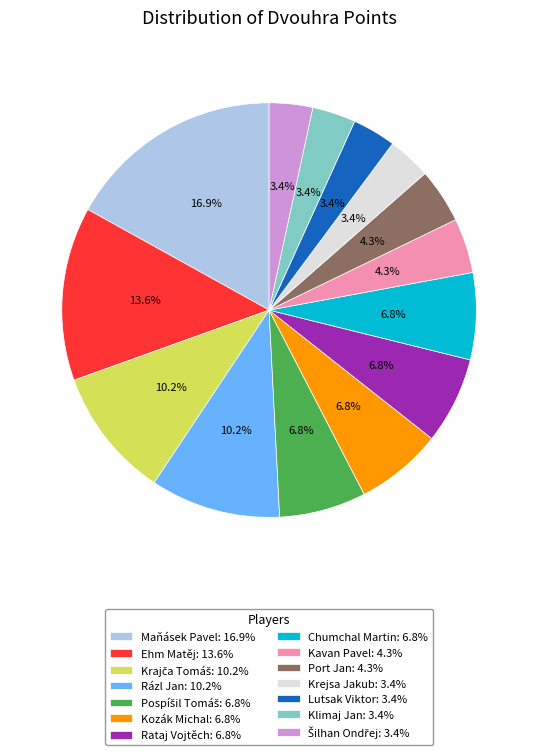

Is Lutsak Viktor the majority of the pie?

No